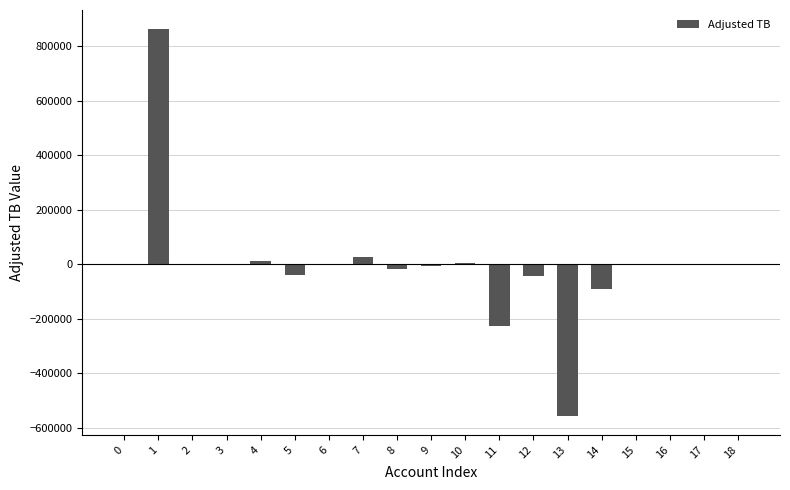

What is the greatest value displayed?

861810.0